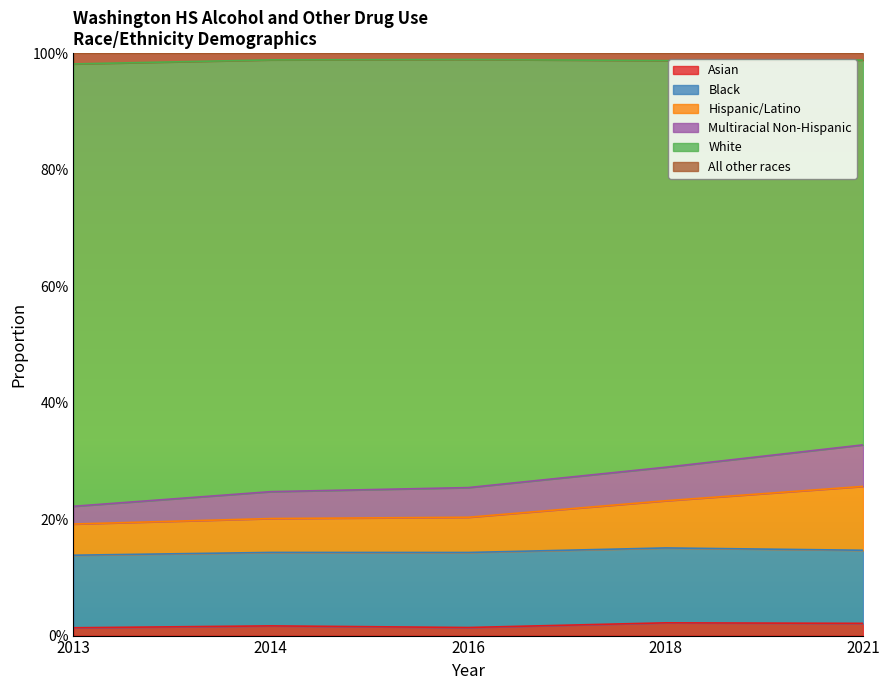

What are all the series names shown in the legend?

Asian, Black, Hispanic/Latino, Multiracial Non-Hispanic, White, All other races